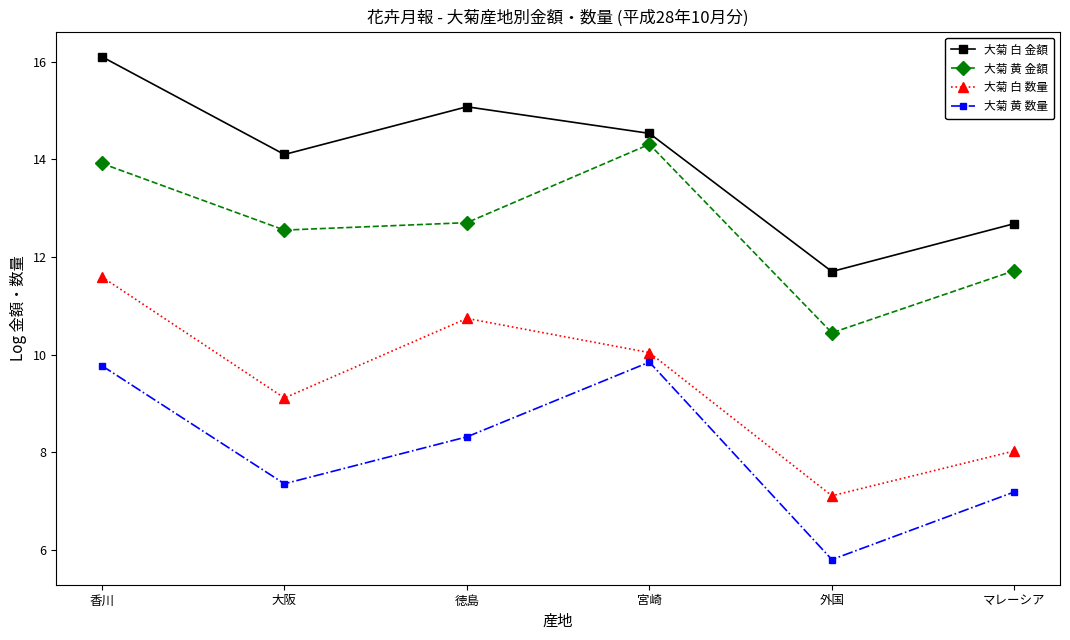

List the series in order of their overall mean, highest first.

大菊 白 金額, 大菊 黄 金額, 大菊 白 数量, 大菊 黄 数量